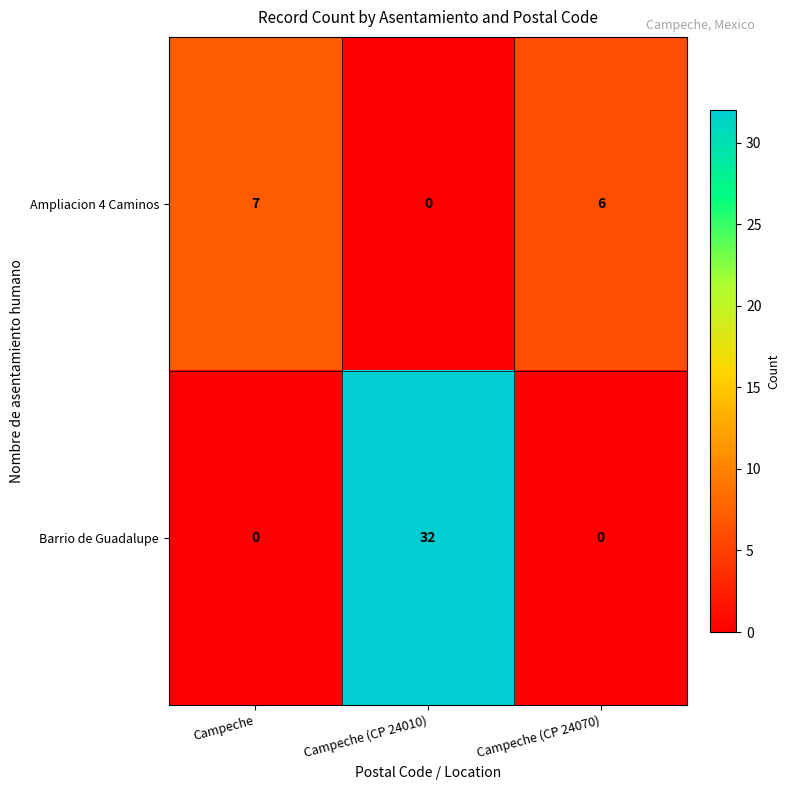

Is it true that Barrio de Guadalupe equals 0 at Campeche?

True